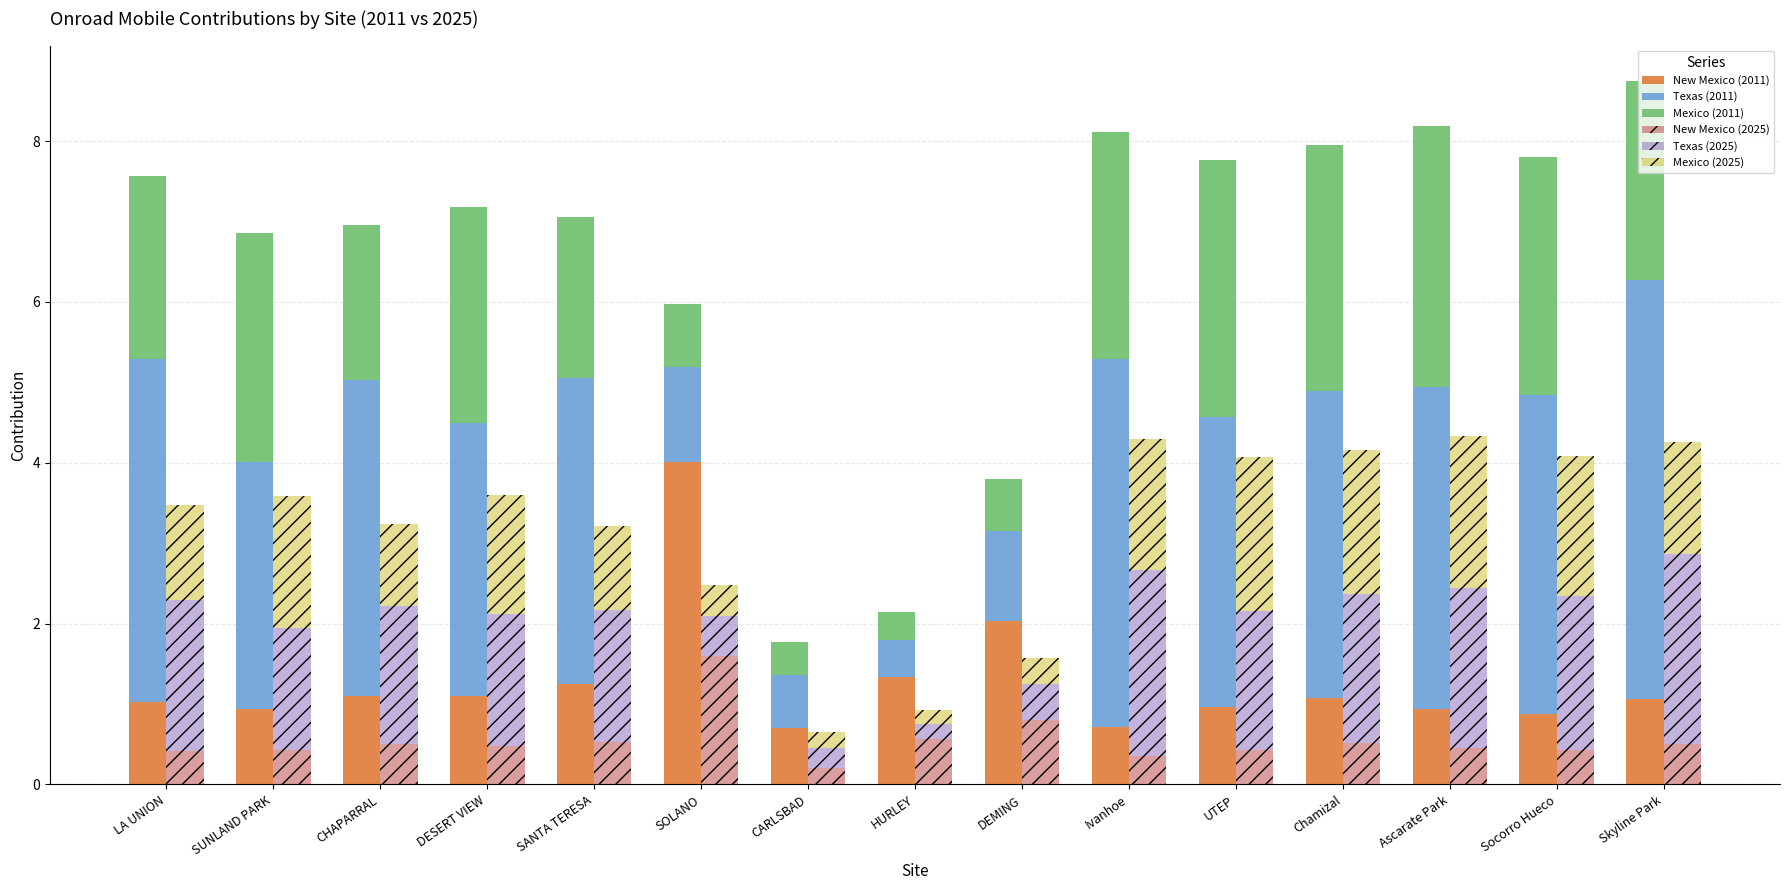

What is the sum of the Texas (2025) values at CHAPARRAL and CARLSBAD?

2.0